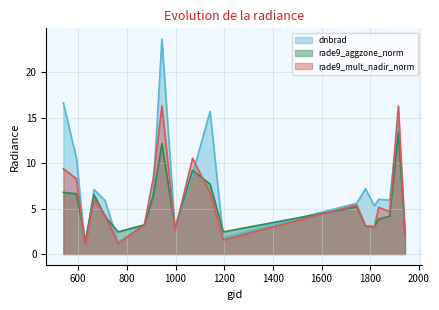

What is the smallest value displayed?

0.8